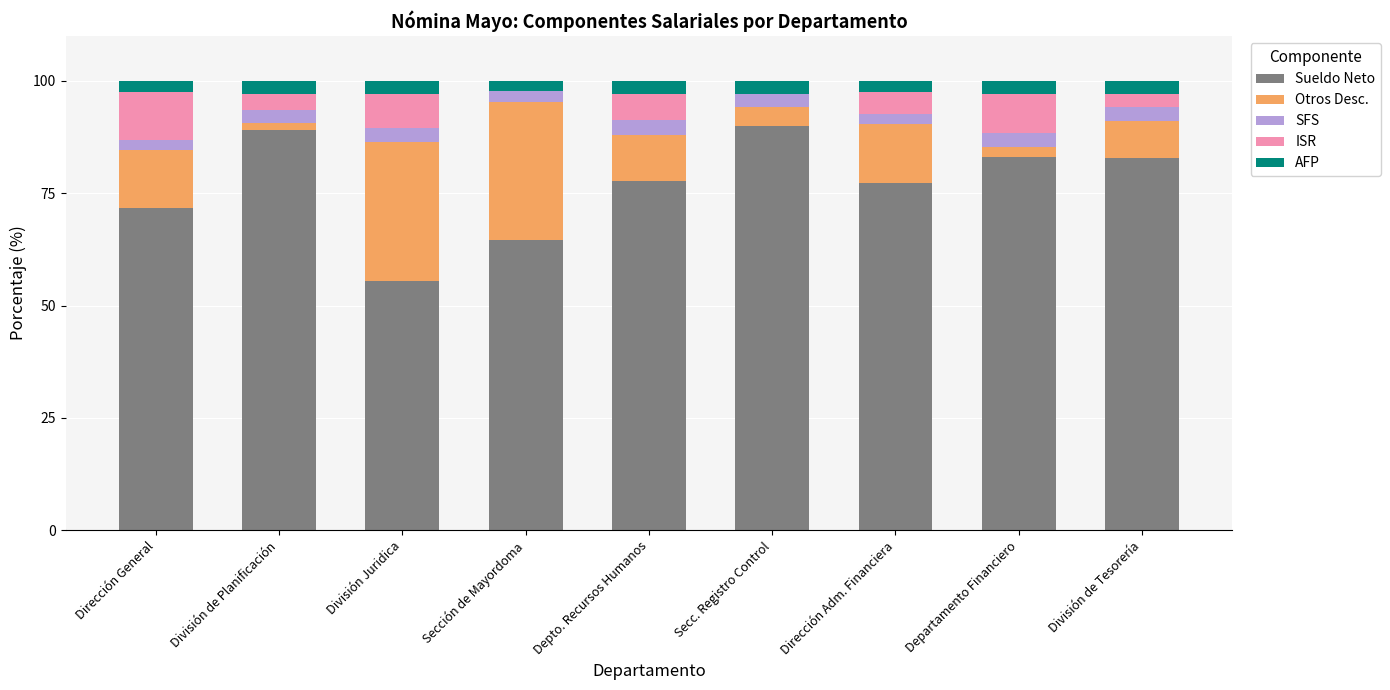

What is the maximum value for Sueldo Neto?

89.9